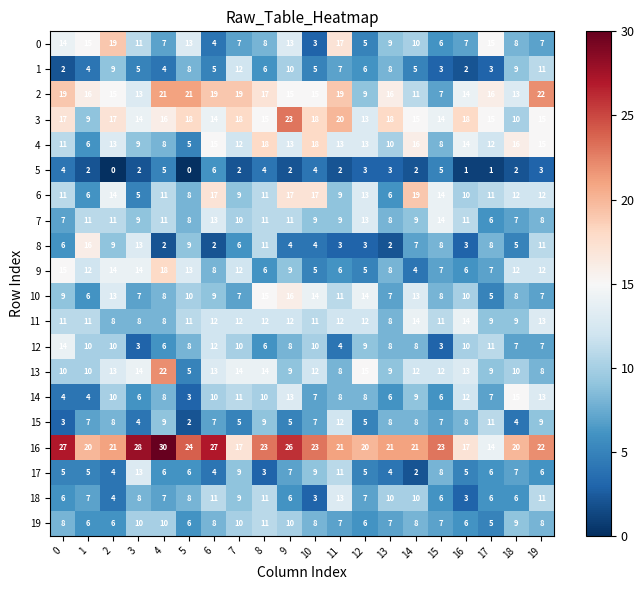

What is the difference between the highest and lowest values at 5?

24